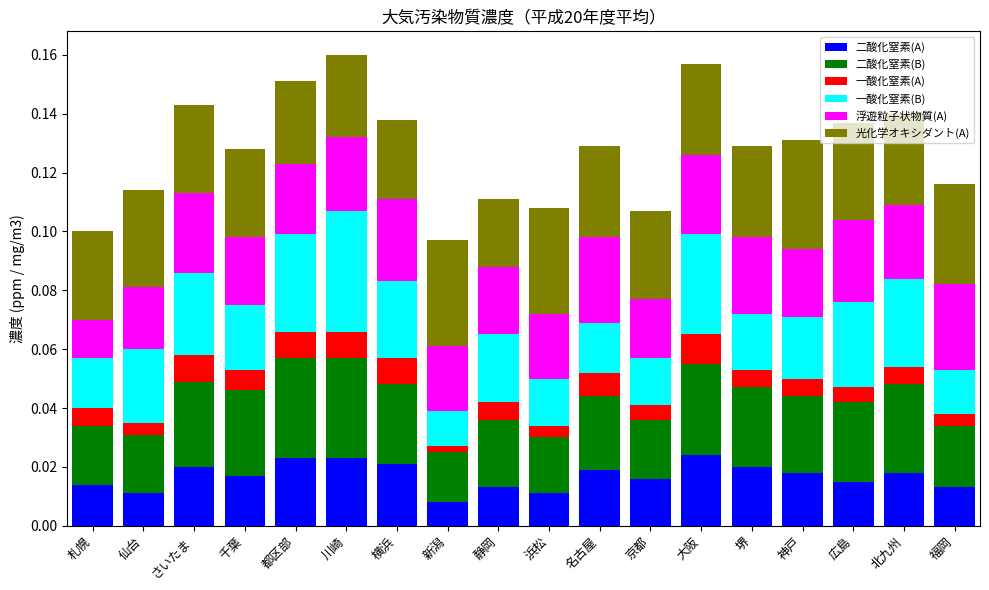

Rank the series by their maximum value, from highest to lowest.

一酸化窒素(B), 光化学オキシダント(A), 二酸化窒素(B), 浮遊粒子状物質(A), 二酸化窒素(A), 一酸化窒素(A)